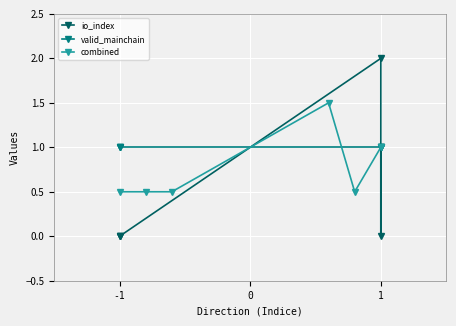

Is it true that combined equals 0.2 at 1?

False